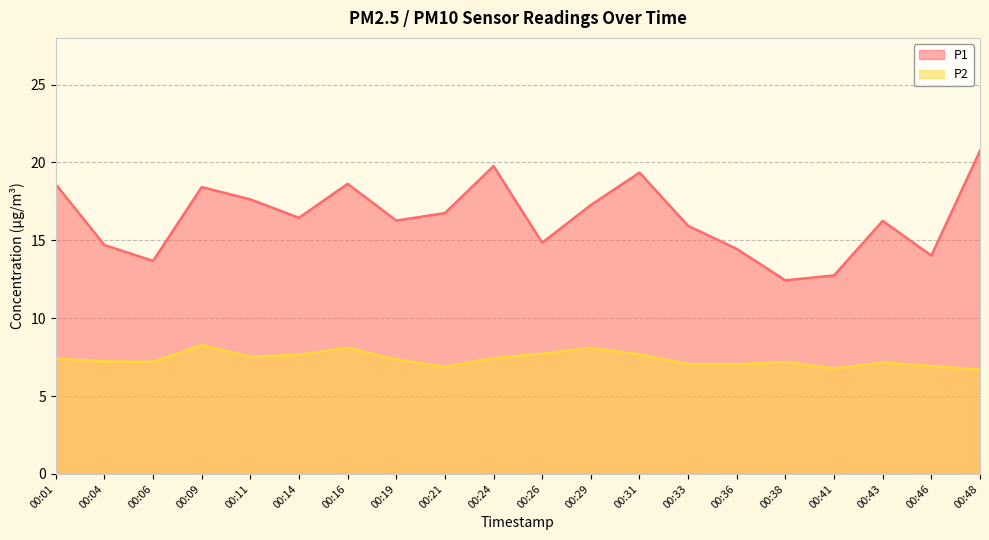

How many lines are shown in the chart?

2